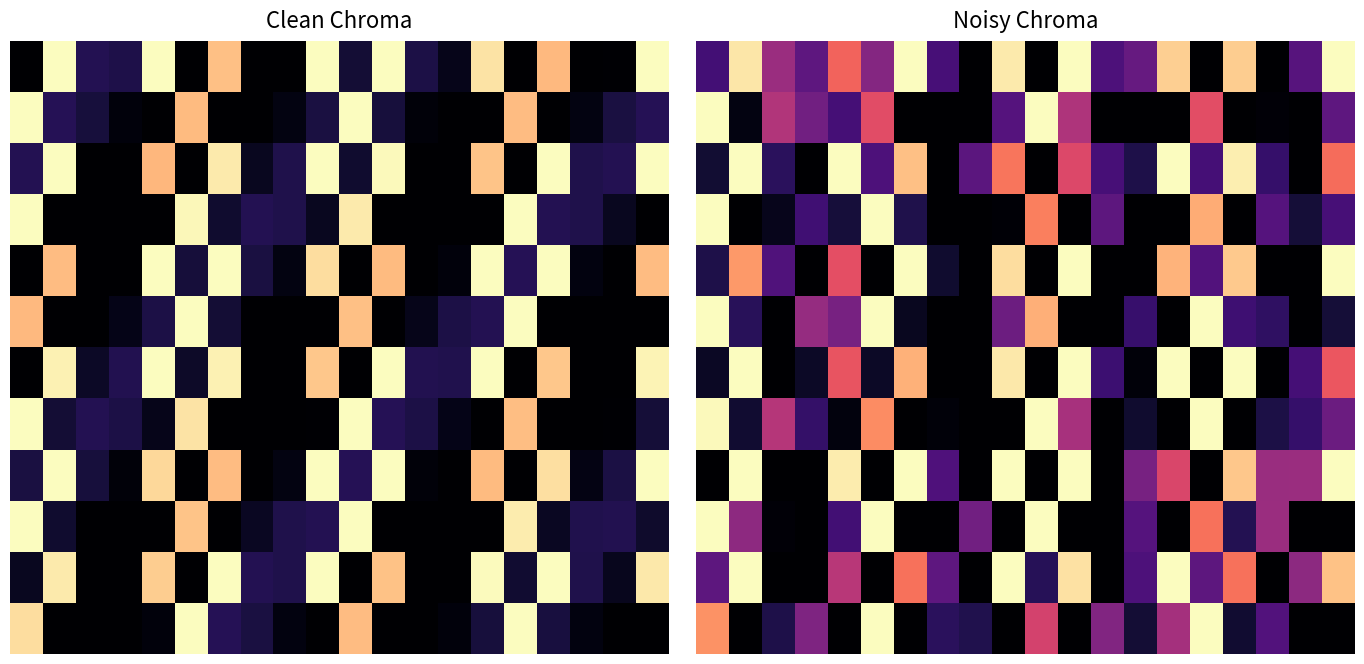

What is the lowest value of the 0 series?

8.0